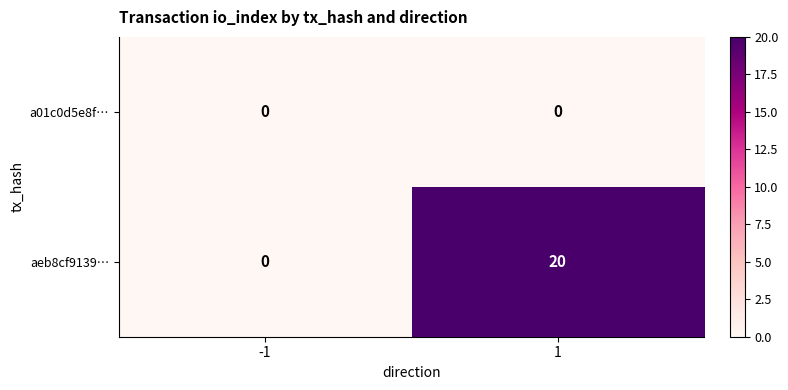

The value of aeb8cf9139… at 1 is 35. True or false?

False